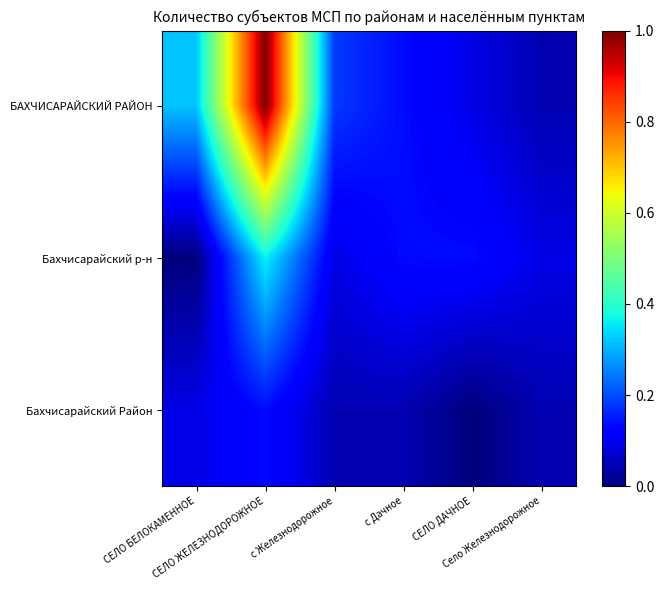

Reading left to right, transcribe all the data shown in this chart.

БАХЧИСАРАЙСКИЙ РАЙОН: СЕЛО БЕЛОКАМЕННОЕ=0.3	СЕЛО ЖЕЛЕЗНОДОРОЖНОЕ=1.0	с Железнодорожное=0.2	с Дачное=0.1	СЕЛО ДАЧНОЕ=0.1	Село Железнодорожное=0.0
Бахчисарайский р-н: СЕЛО БЕЛОКАМЕННОЕ=0.0	СЕЛО ЖЕЛЕЗНОДОРОЖНОЕ=0.4	с Железнодорожное=0.1	с Дачное=0.1	СЕЛО ДАЧНОЕ=0.1	Село Железнодорожное=0.1
Бахчисарайский Район: СЕЛО БЕЛОКАМЕННОЕ=0.1	СЕЛО ЖЕЛЕЗНОДОРОЖНОЕ=0.1	с Железнодорожное=0.0	с Дачное=0.0	СЕЛО ДАЧНОЕ=0.0	Село Железнодорожное=0.0